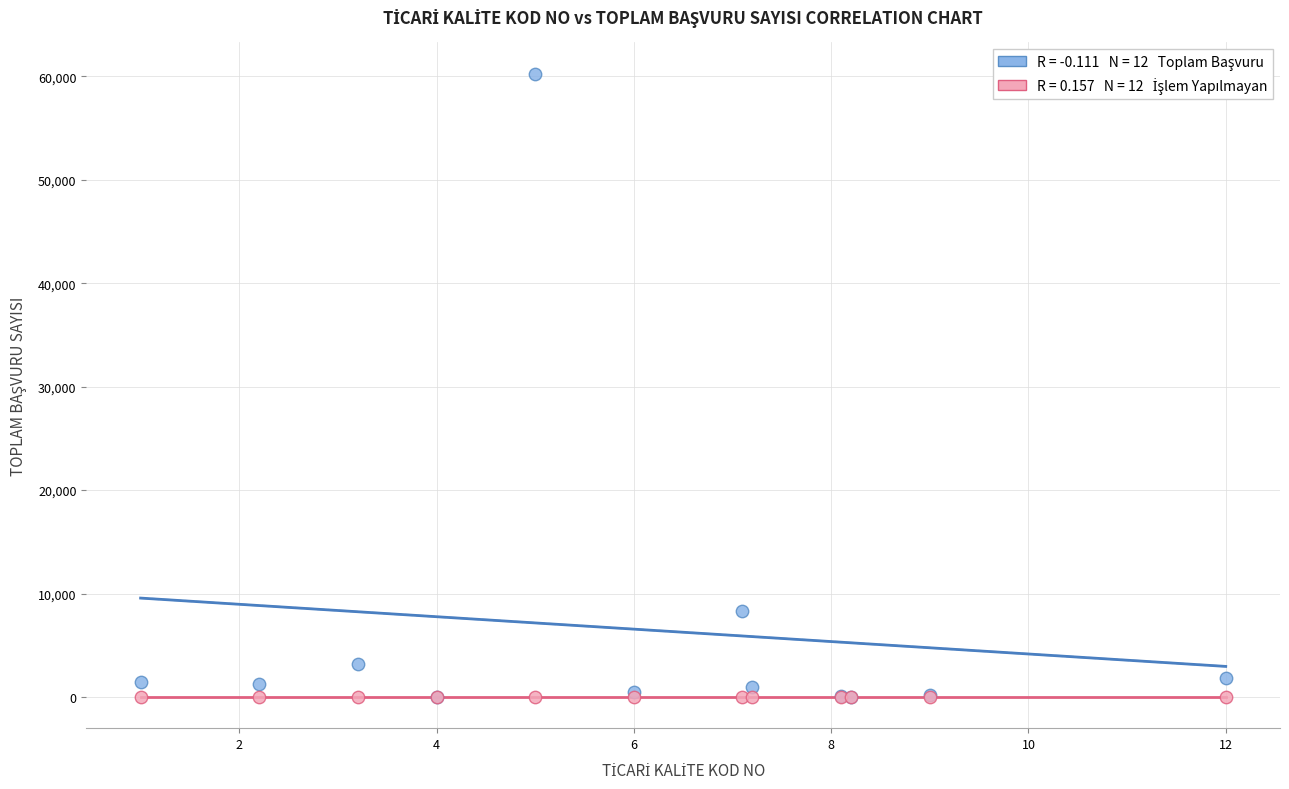

Across all series, what Y value is closest to 30130?

8286